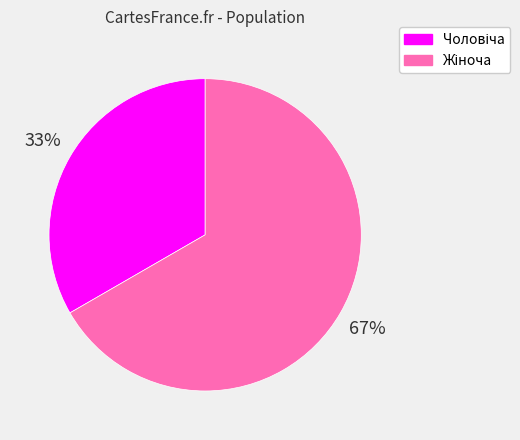

Is there a majority slice in this chart?

Yes